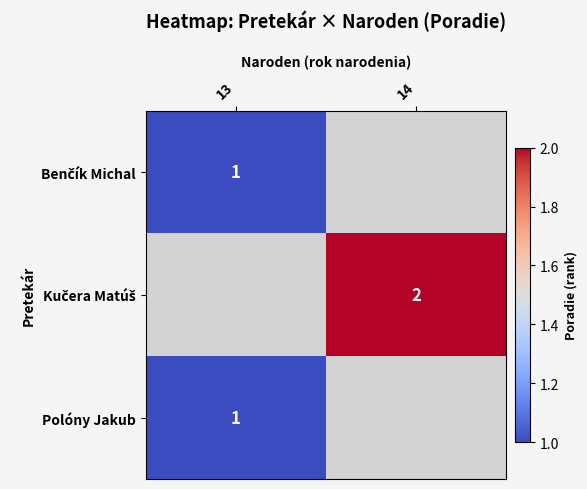

The value of Polóny Jakub at 13 is 1. True or false?

True